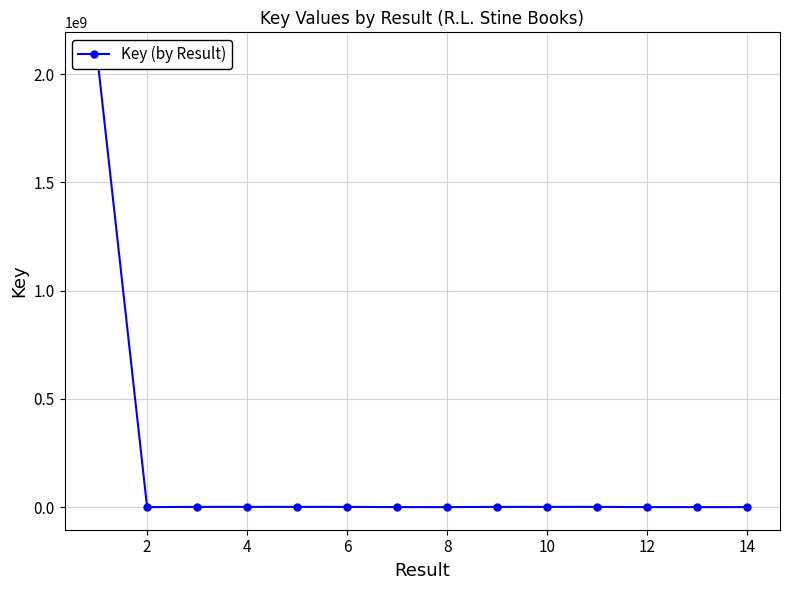

Is it true that the value at 14 is 1619?

False